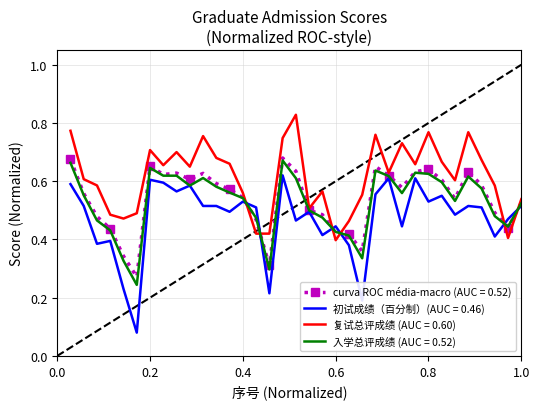

Which series has the largest total across all categories?

复试总评成绩 (AUC = 0.60)